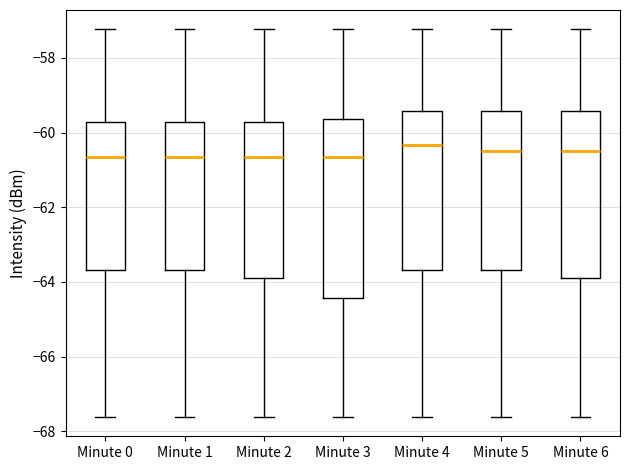

Which box is the tallest, from its lower edge to its upper edge?

Minute 3